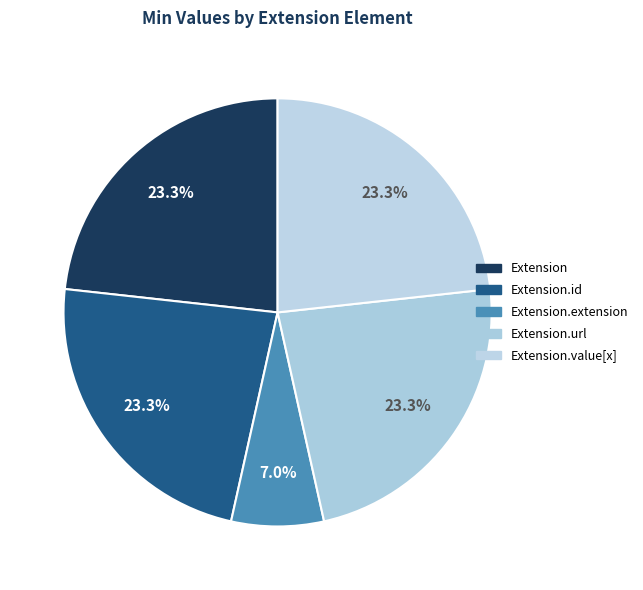

How many slices are in this pie chart?

5